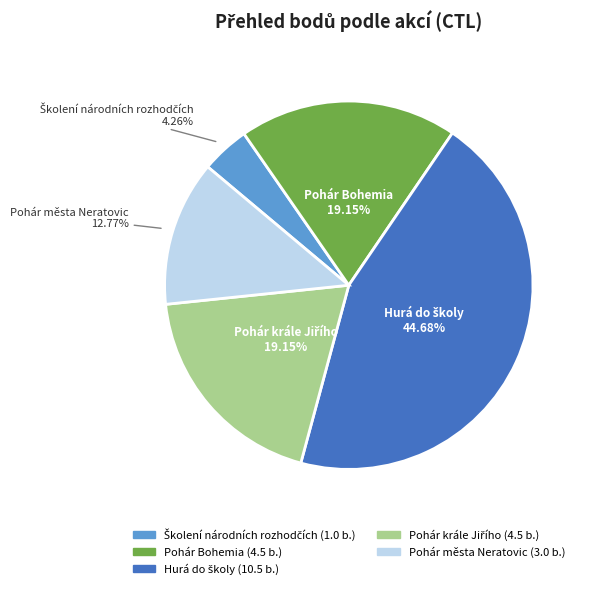

Is Pohár města Neratovic the majority of the pie?

No